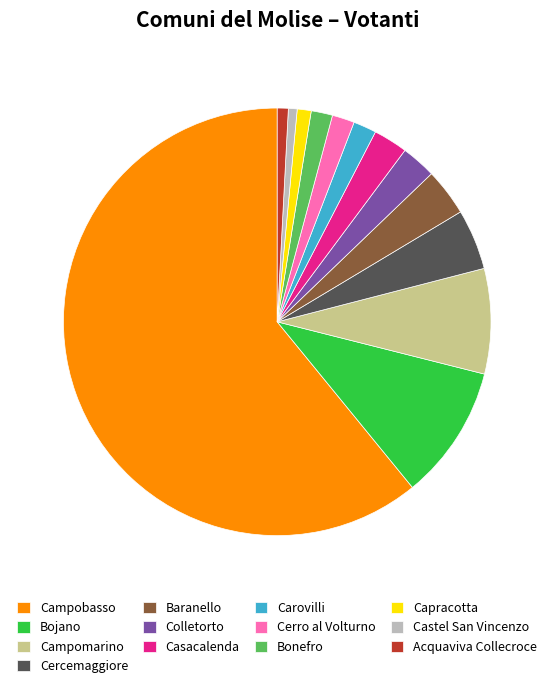

Which has a higher value, Acquaviva Collecroce or Bonefro?

Bonefro